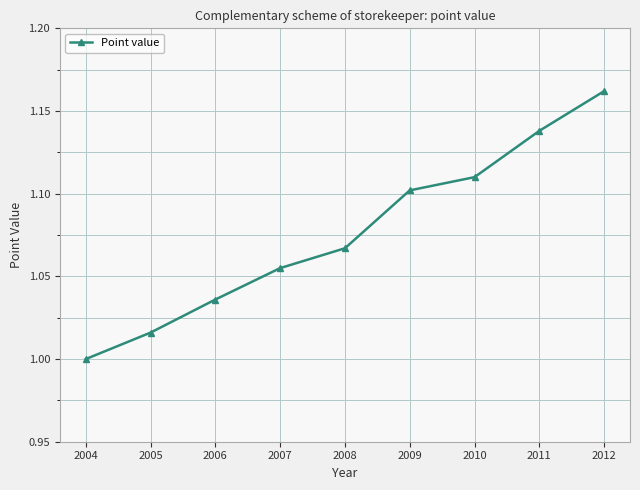

Rank the categories by value from lowest to highest.

2004, 2005, 2006, 2007, 2008, 2009, 2010, 2011, 2012